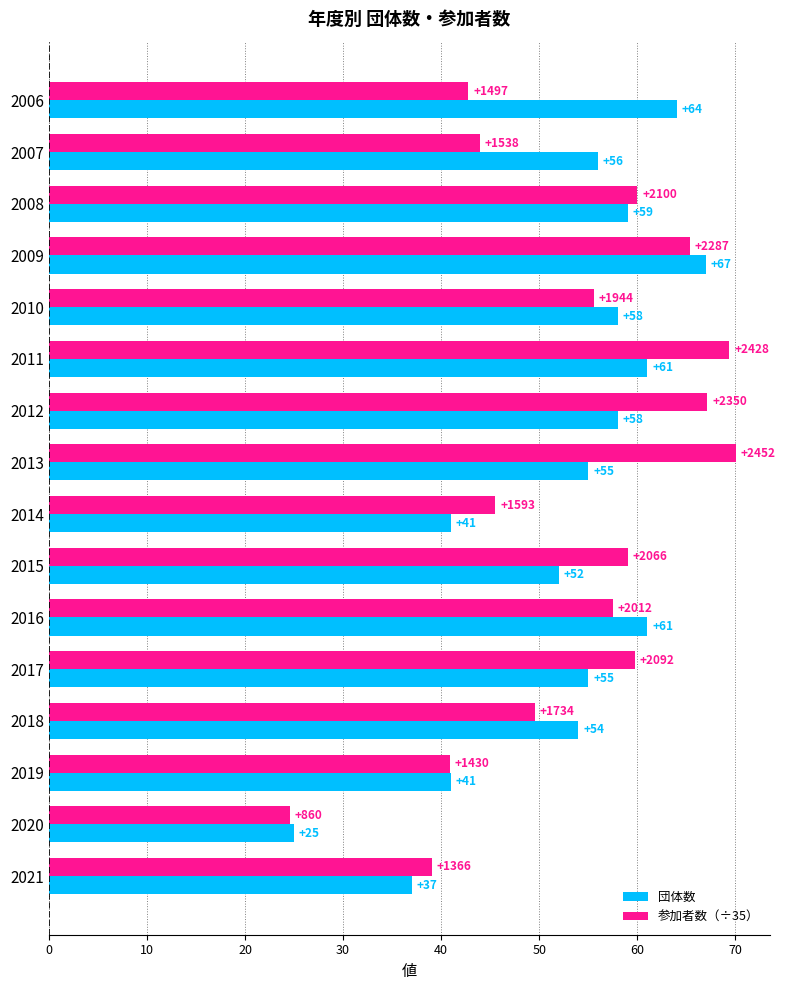

What is the sum of all 参加者数（÷35） values?

850.0